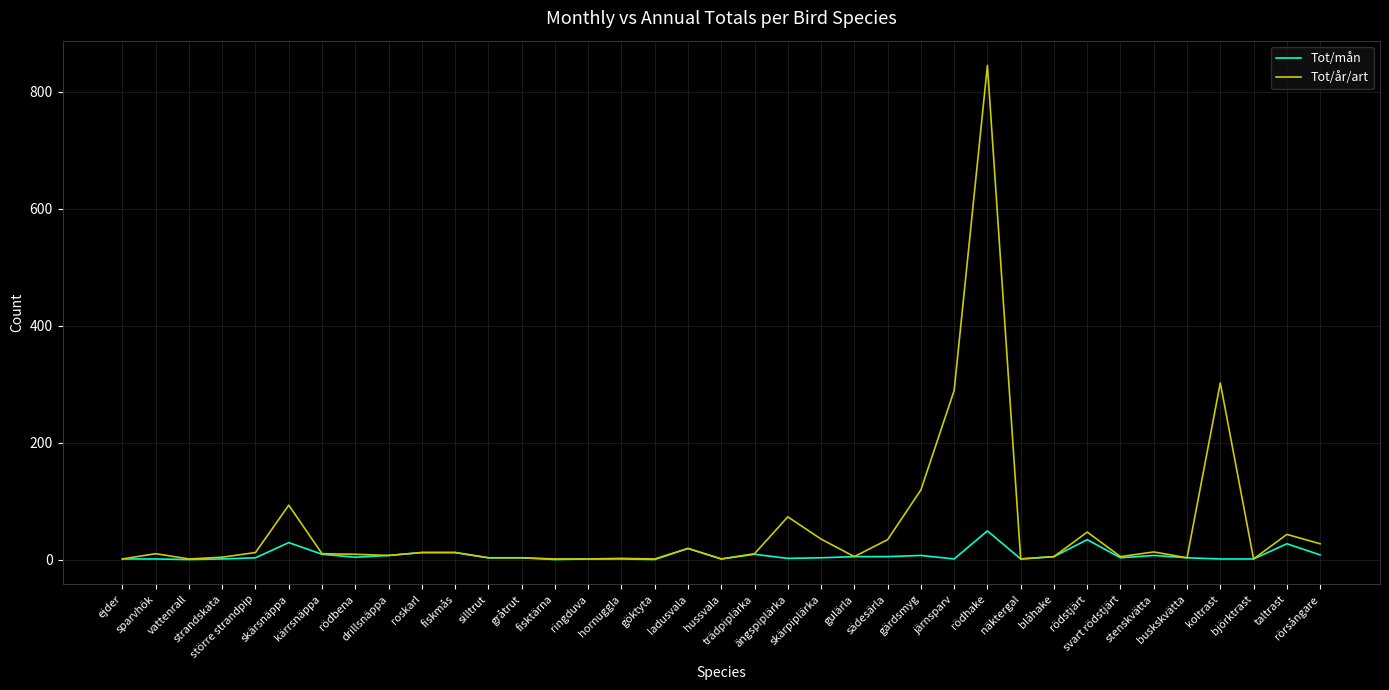

The Tot/mån series shows 3 at gråtrut. True or false?

True